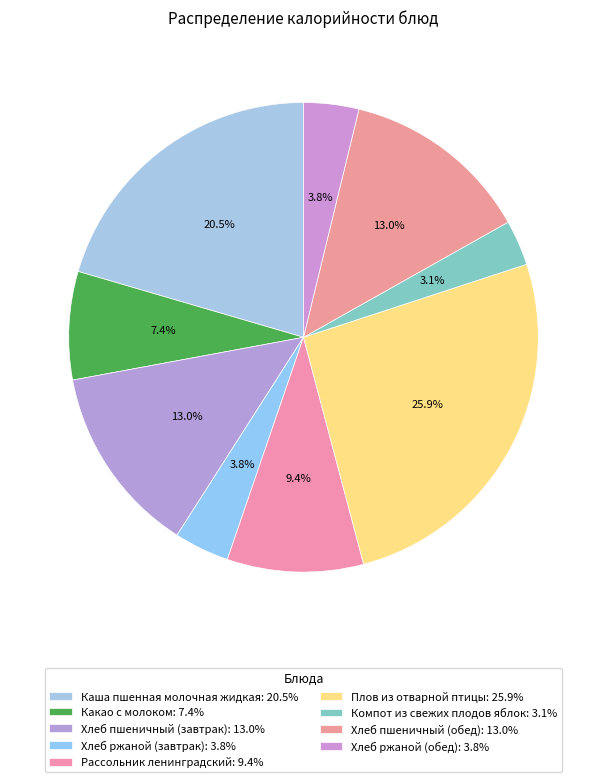

Approximately how many times larger is the value at Рассольник ленинградский compared to Плов из отварной птицы?

0.4